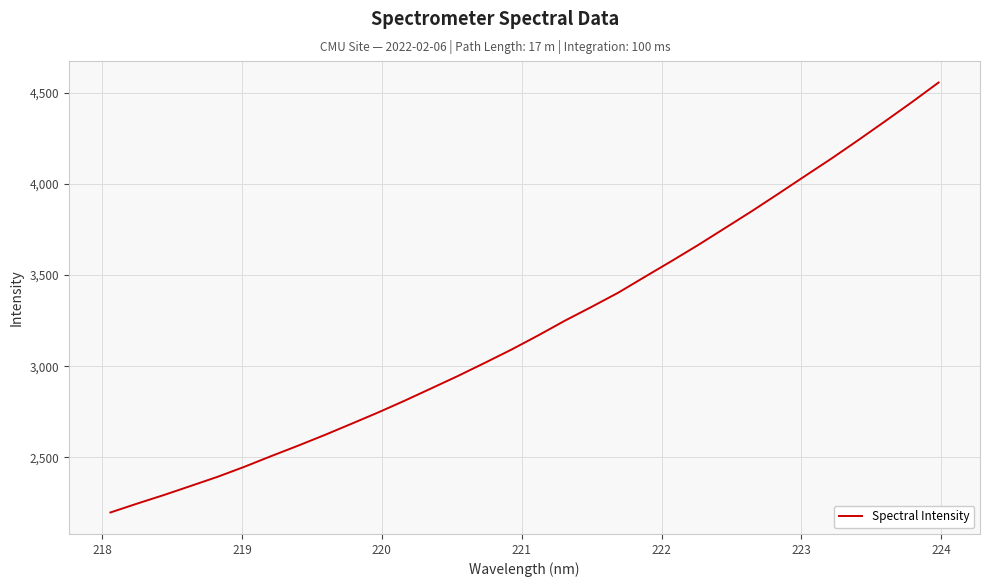

What is the difference between the maximum and minimum values?

2356.8